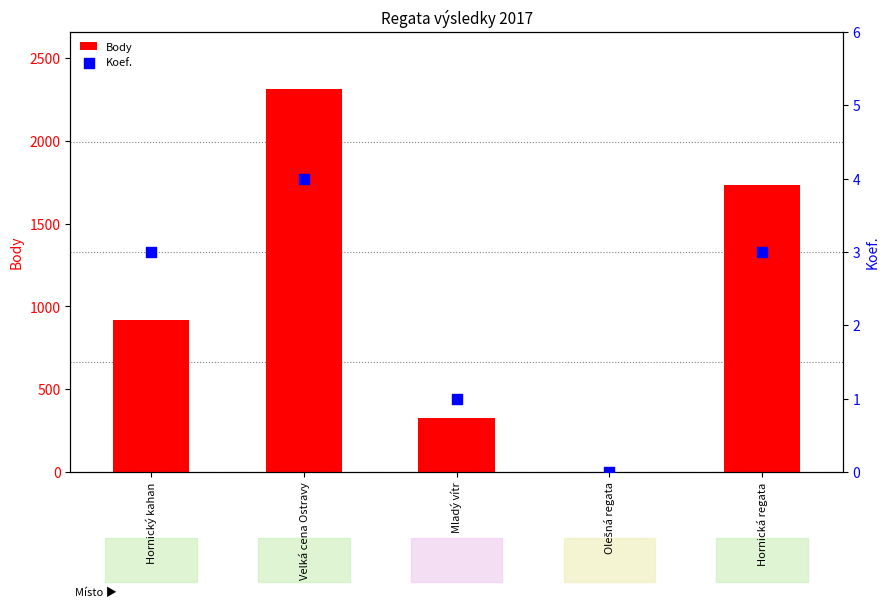

At which category is the sum across all series the highest?

Velká cena Ostravy